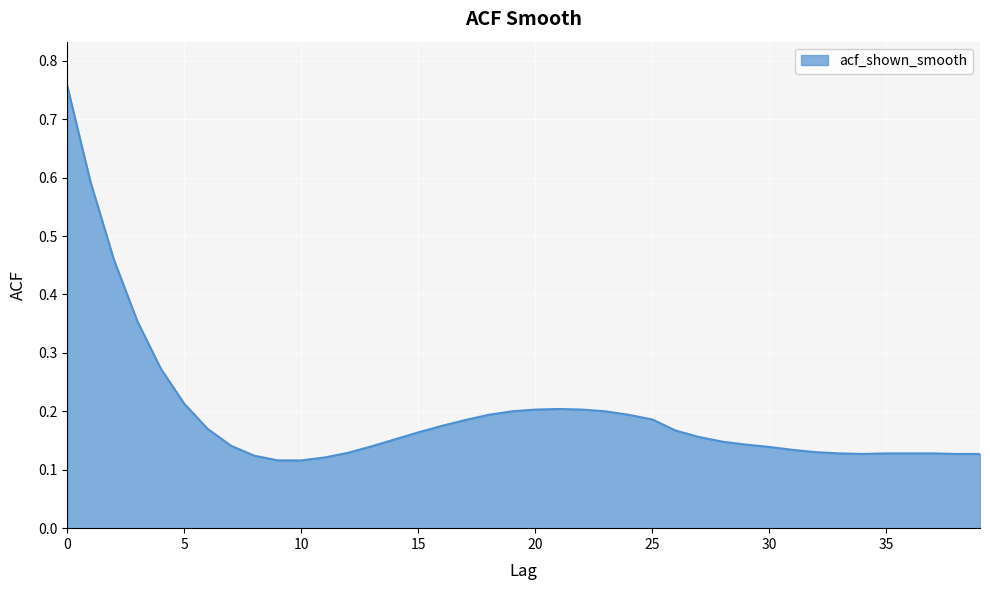

How many lines are shown in the chart?

1